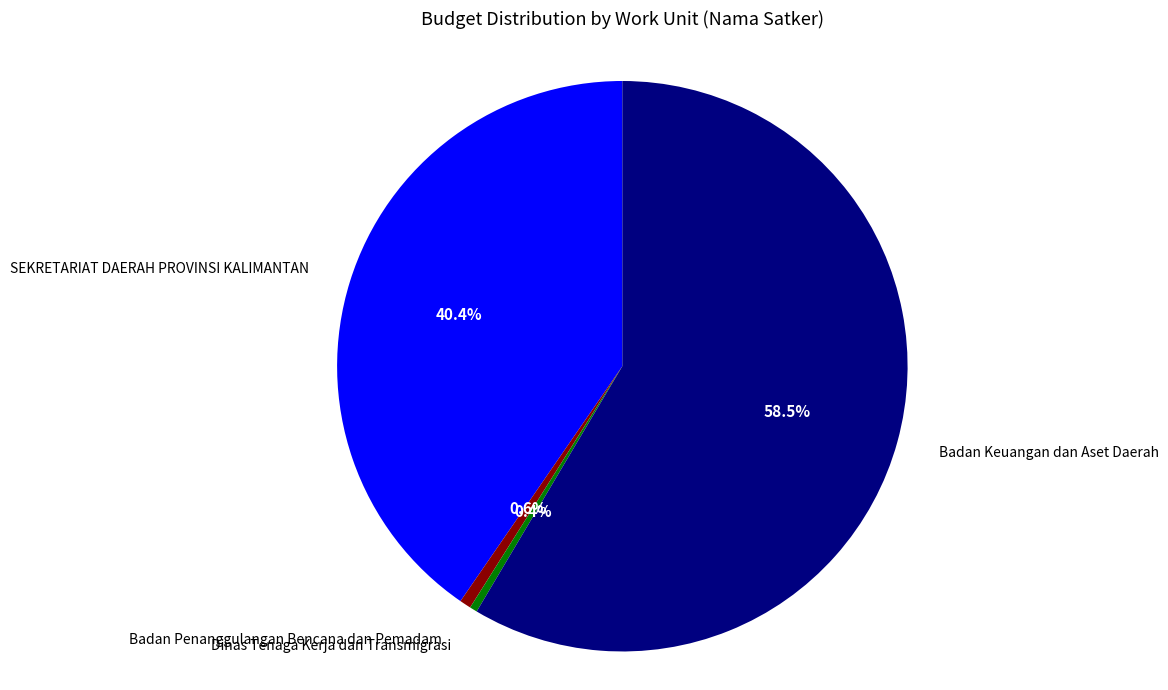

Does any single category account for the majority?

Yes